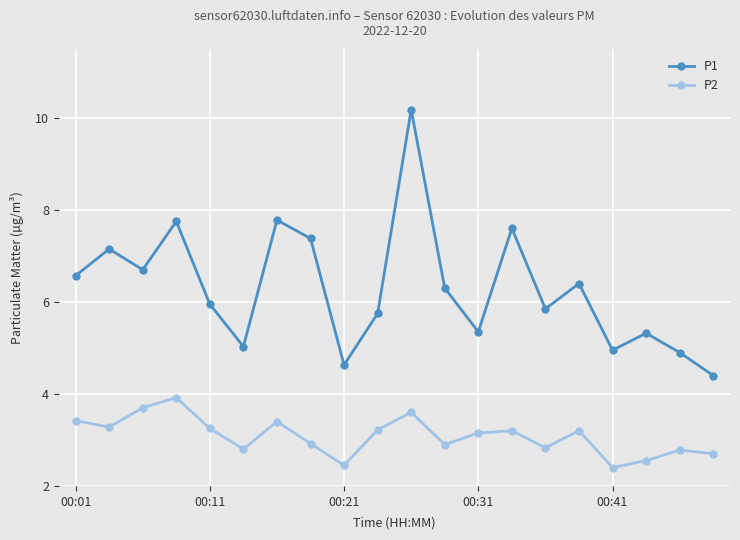

True or false: P2 and P1 intersect in this chart.

False